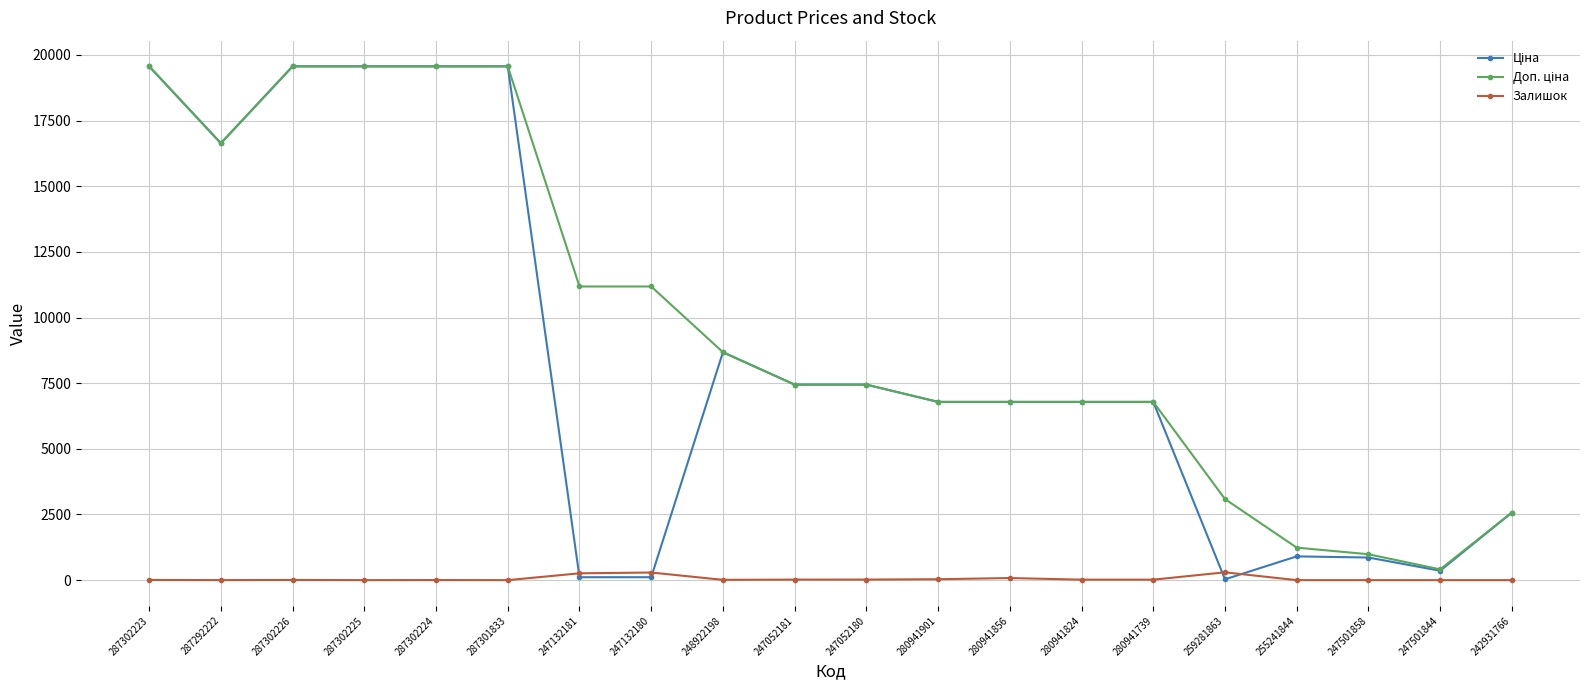

What is the label of the 5th point from the right?

259281863